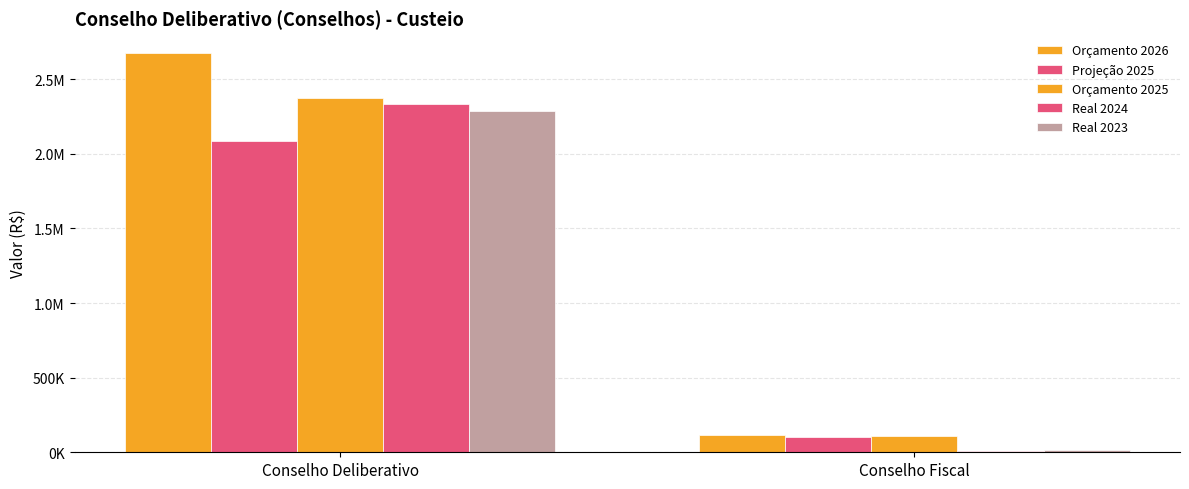

Reading left to right, list all the values displayed in this chart.

Orçamento 2026: Conselho Deliberativo=2674827.8	Conselho Fiscal=116859.6
Projeção 2025: Conselho Deliberativo=2082941.9	Conselho Fiscal=105555.9
Orçamento 2025: Conselho Deliberativo=2370777.4	Conselho Fiscal=110846.2
Real 2024: Conselho Deliberativo=2332349.6	Conselho Fiscal=7939.2
Real 2023: Conselho Deliberativo=2284646.0	Conselho Fiscal=14913.2